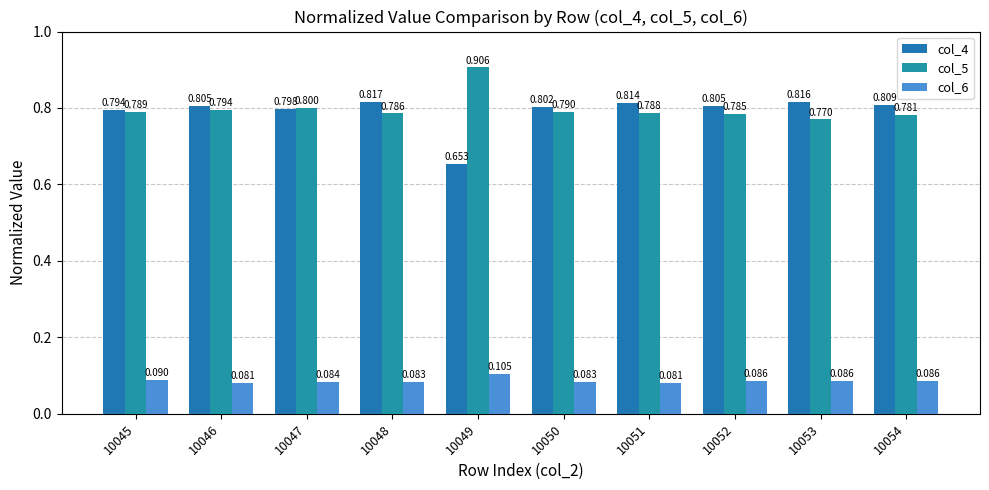

Is it true that col_4 equals 1.4 at 10046?

False